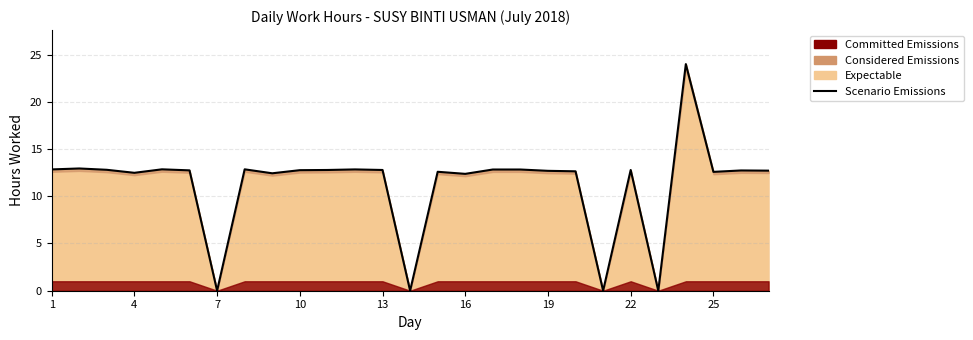

How many positive values are there?

23